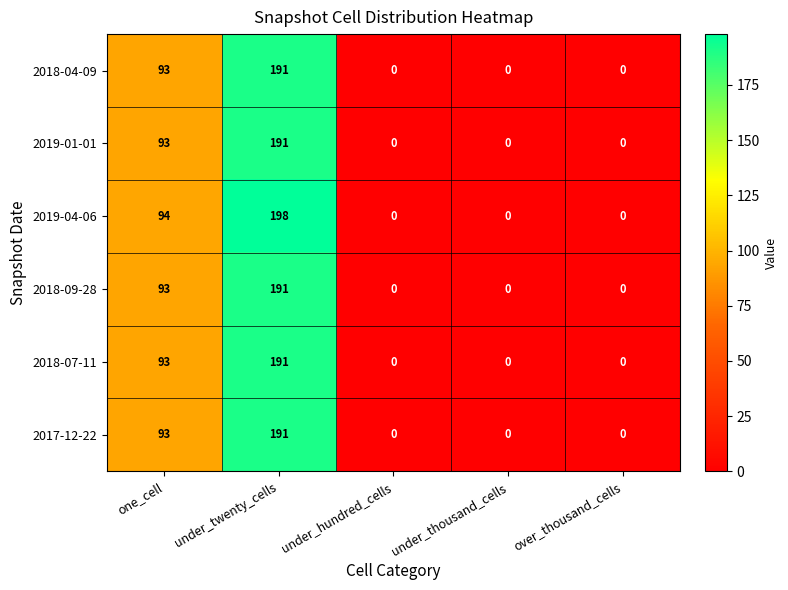

What is the spread (max minus min) of values at under_twenty_cells?

7